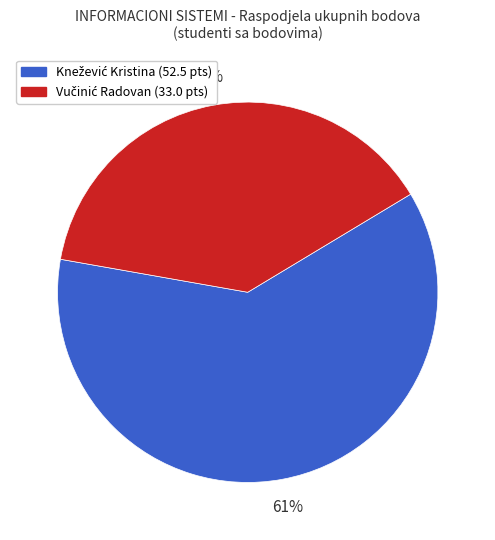

To the nearest percent, what is the average slice percentage?

50%